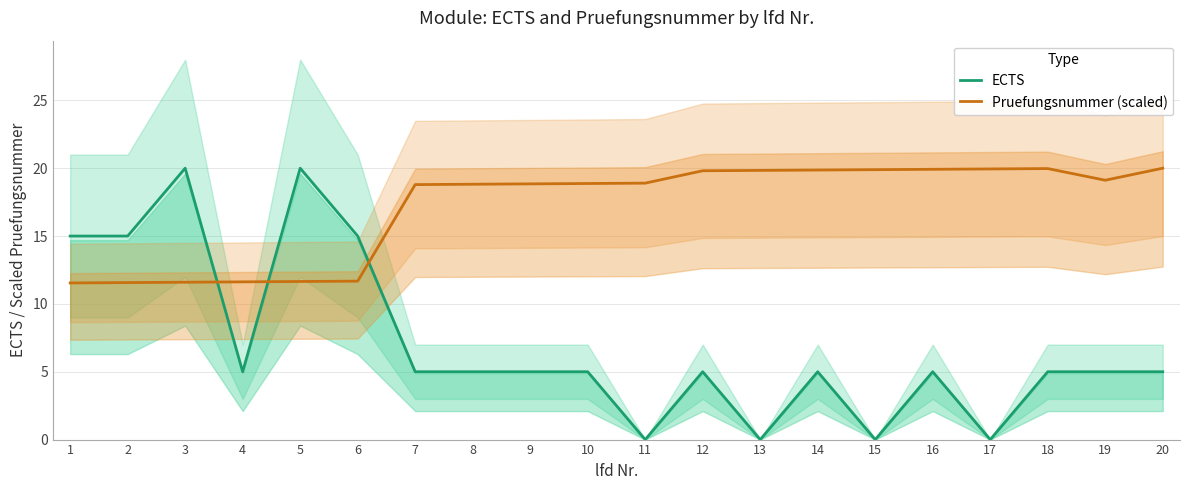

List the series in order of their peak value, lowest first.

ECTS, Pruefungsnummer (scaled)